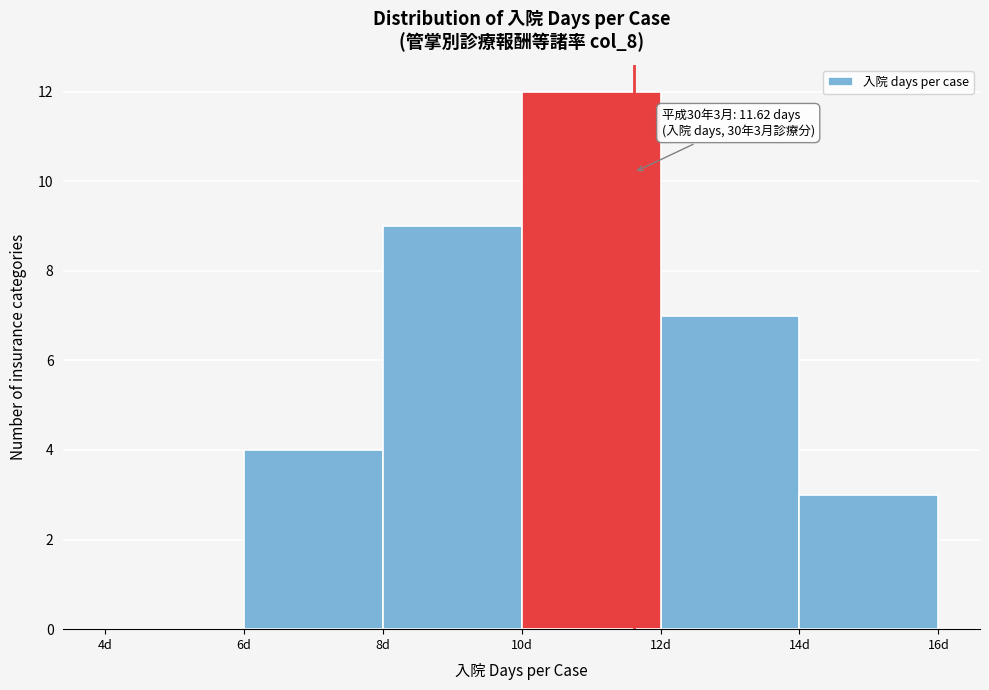

Which range on the x-axis has the tallest bar?

10 to 12